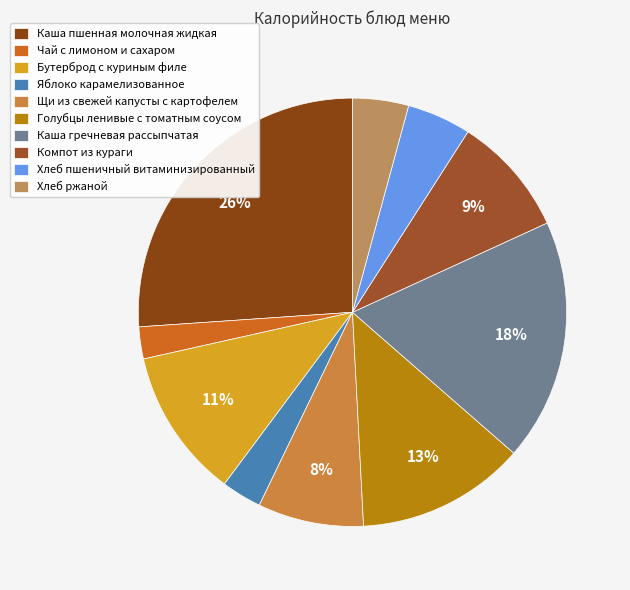

Rank the categories by value from lowest to highest.

Чай с лимоном и сахаром, Яблоко карамелизованное, Хлеб ржаной, Хлеб пшеничный витаминизированный, Щи из свежей капусты с картофелем, Компот из кураги, Бутерброд с куриным филе, Голубцы ленивые с томатным соусом, Каша гречневая рассыпчатая, Каша пшенная молочная жидкая